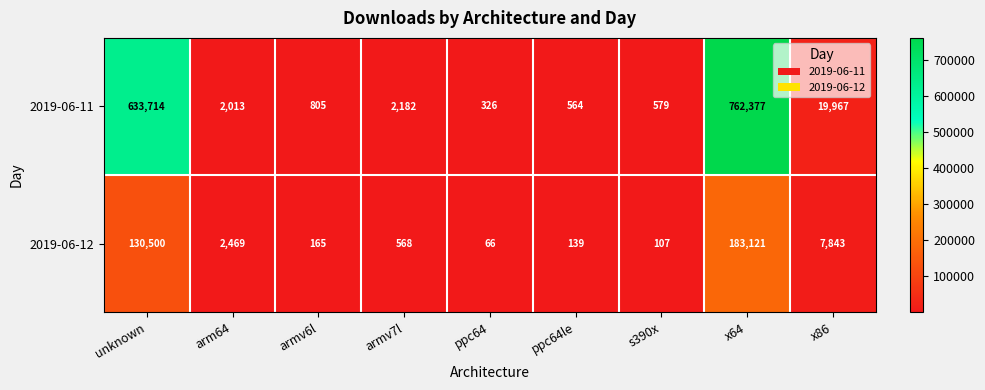

Which series changed the most between arm64 and armv6l?

2019-06-12